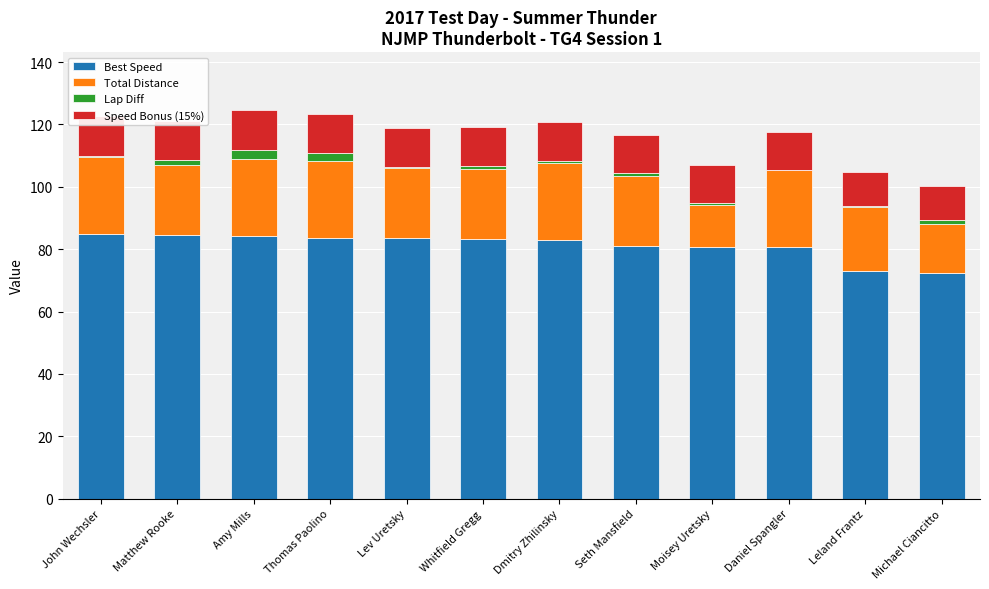

Which series has the largest total across all categories?

Best Speed